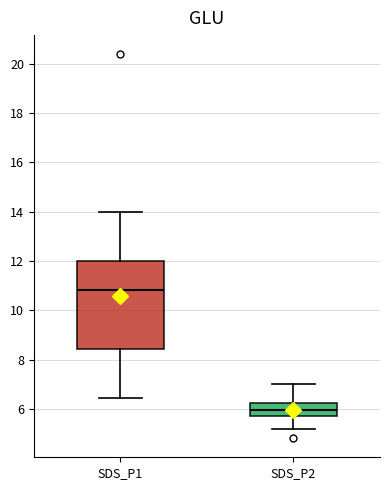

Reading left to right, transcribe this box plot: for each box, give where its median line is, the range the box spans, and where its two whiskers end, as read against the y-axis. The values are not printed on the chart, so give them approximately, as read against the axis.

SDS_P1: median 10.8, box 8.4 to 12.0, whiskers 6.4 to 14.0
SDS_P2: median 6.0, box 5.8 to 6.2, whiskers 5.2 to 7.0